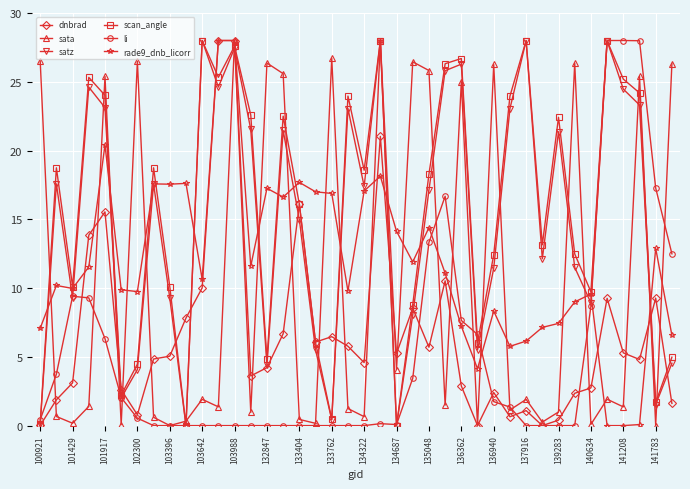

True or false: dnbrad has more than 2 points higher than both neighbors.

True